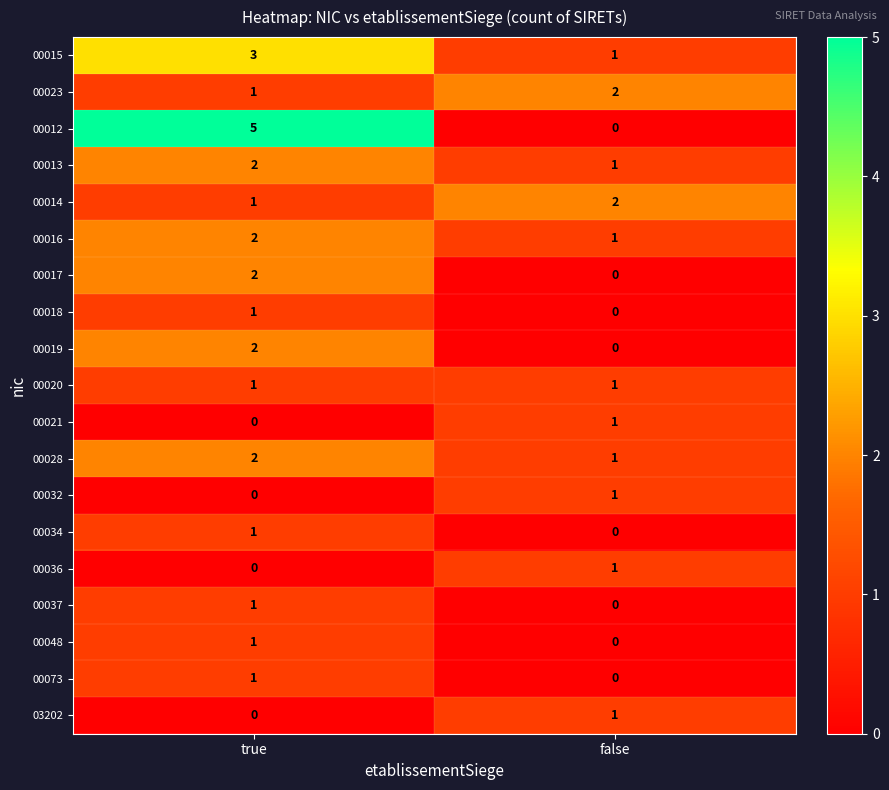

Between true and false, which series saw the biggest shift?

00012